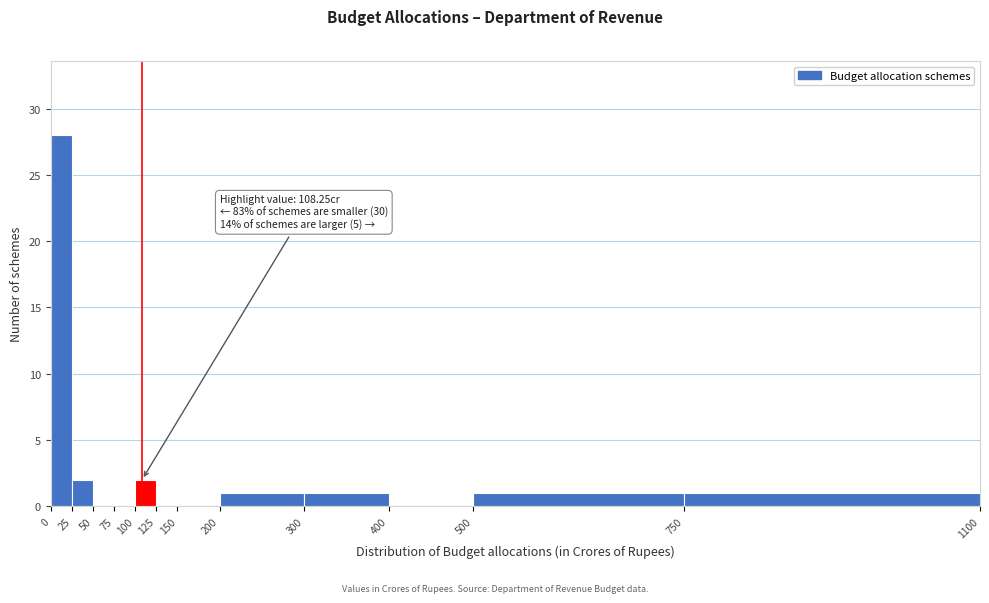

Over which range of the x-axis is the bar tallest?

0 to 25